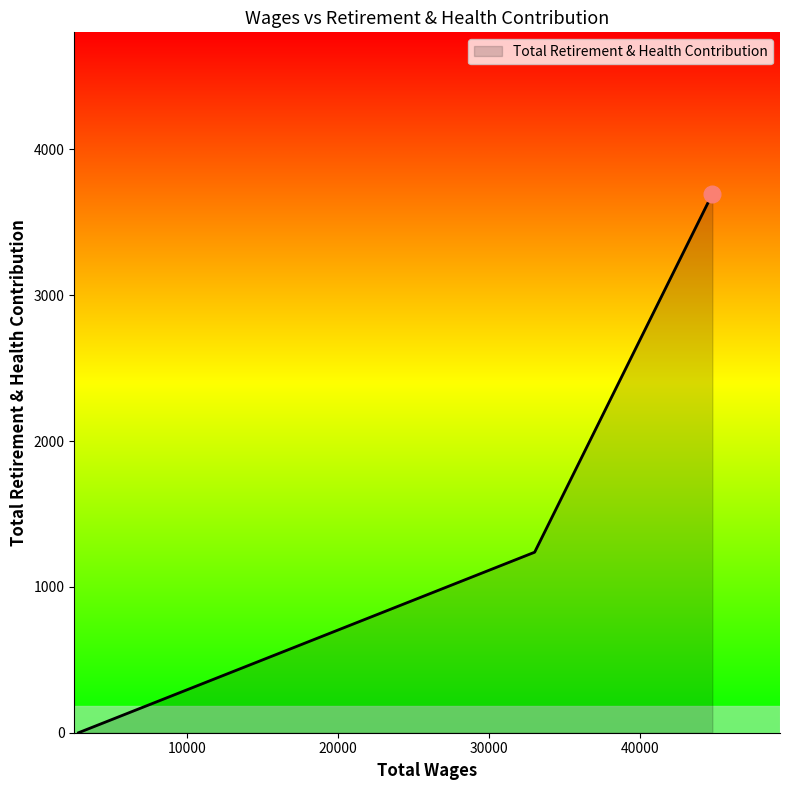

What is the difference between the maximum and minimum values?

3695